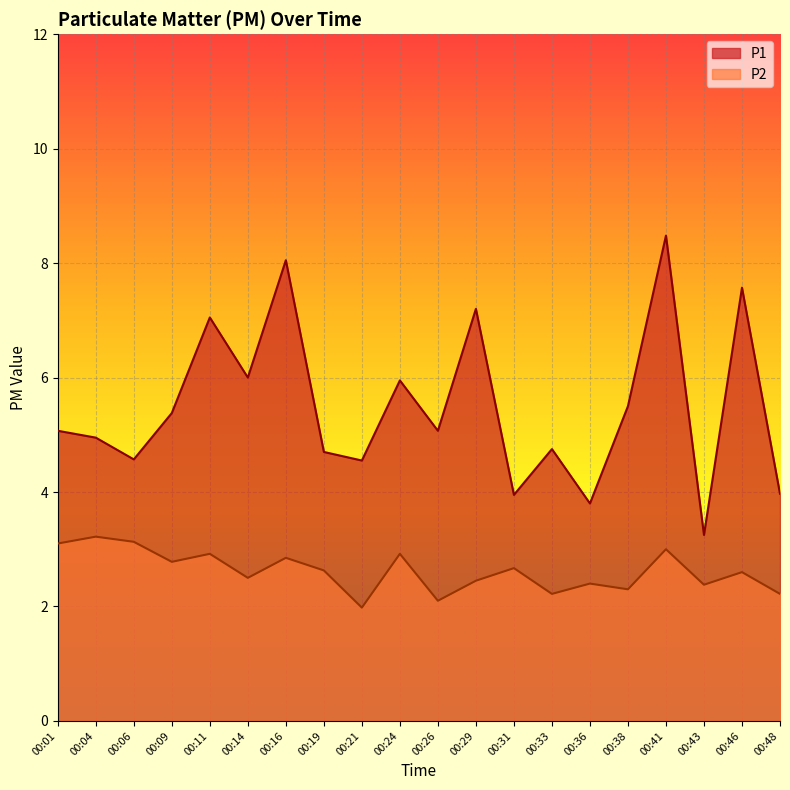

True or false: P2 has more than 0 interior local peaks.

True